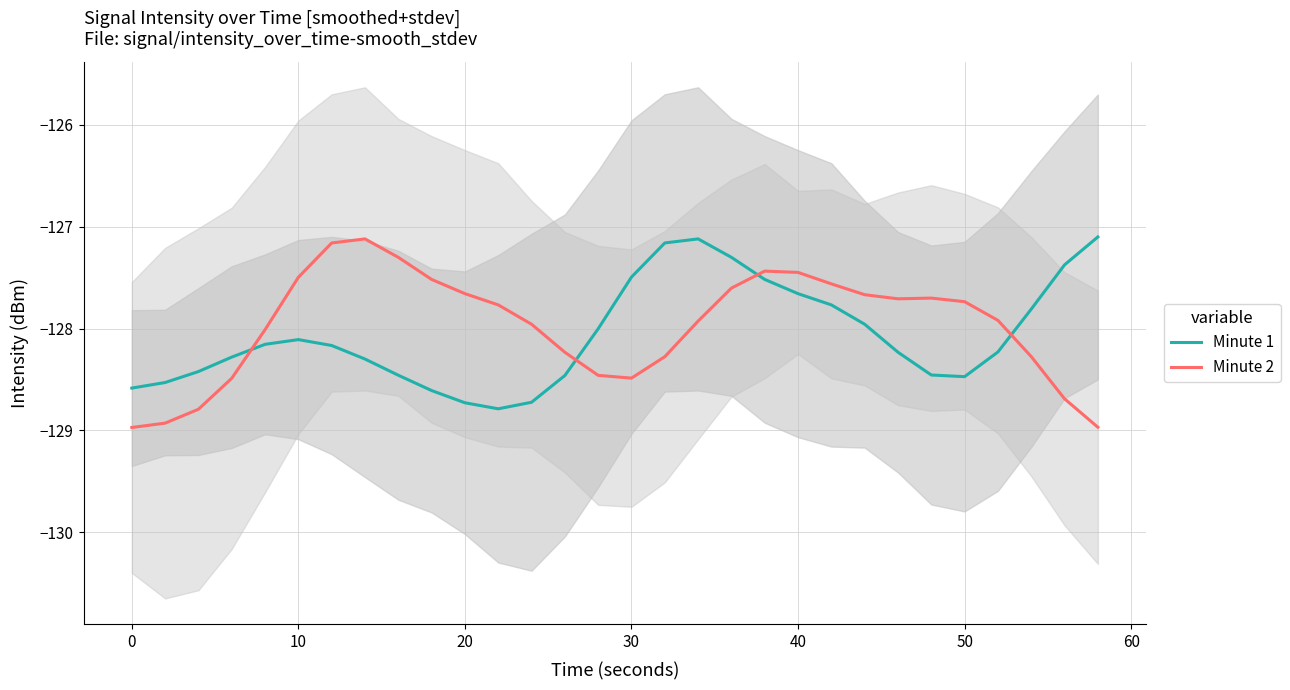

True or false: Minute 1 and Minute 2 intersect in this chart.

True